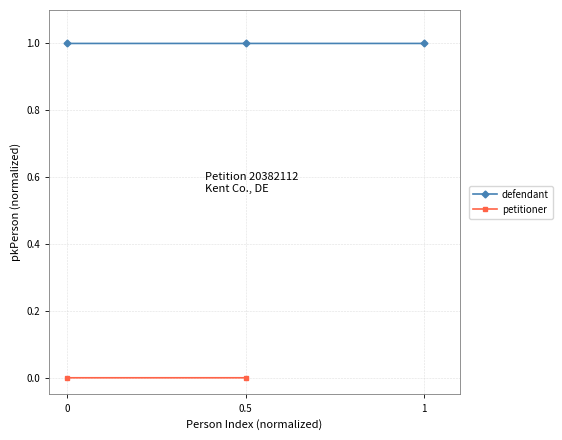

List the labels in order of value, largest first.

1, 0.5, 0